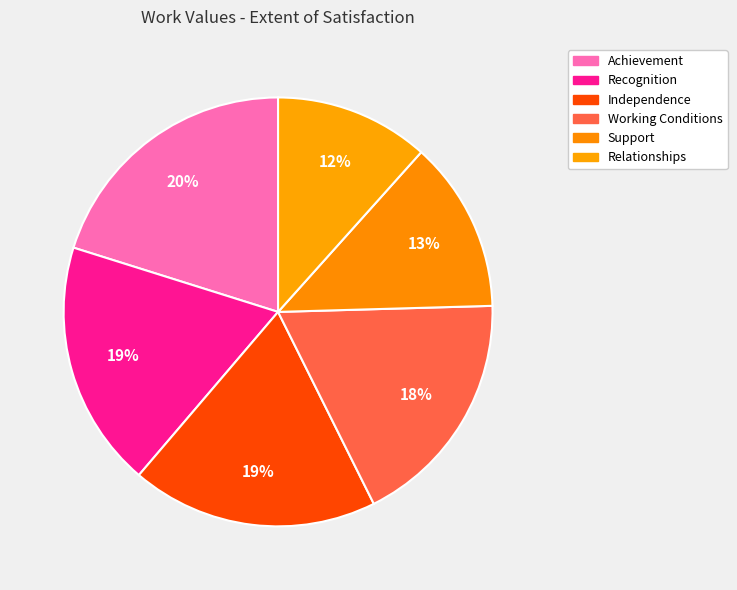

Rank the categories by value from highest to lowest.

Achievement, Recognition, Independence, Working Conditions, Support, Relationships